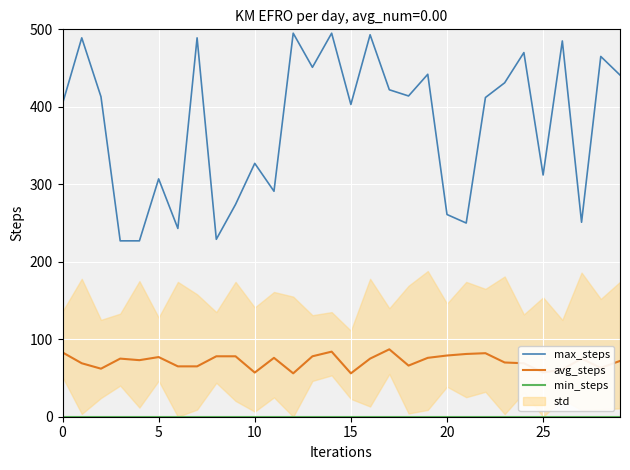

True or false: avg_steps has more than 1 points higher than both neighbors.

True